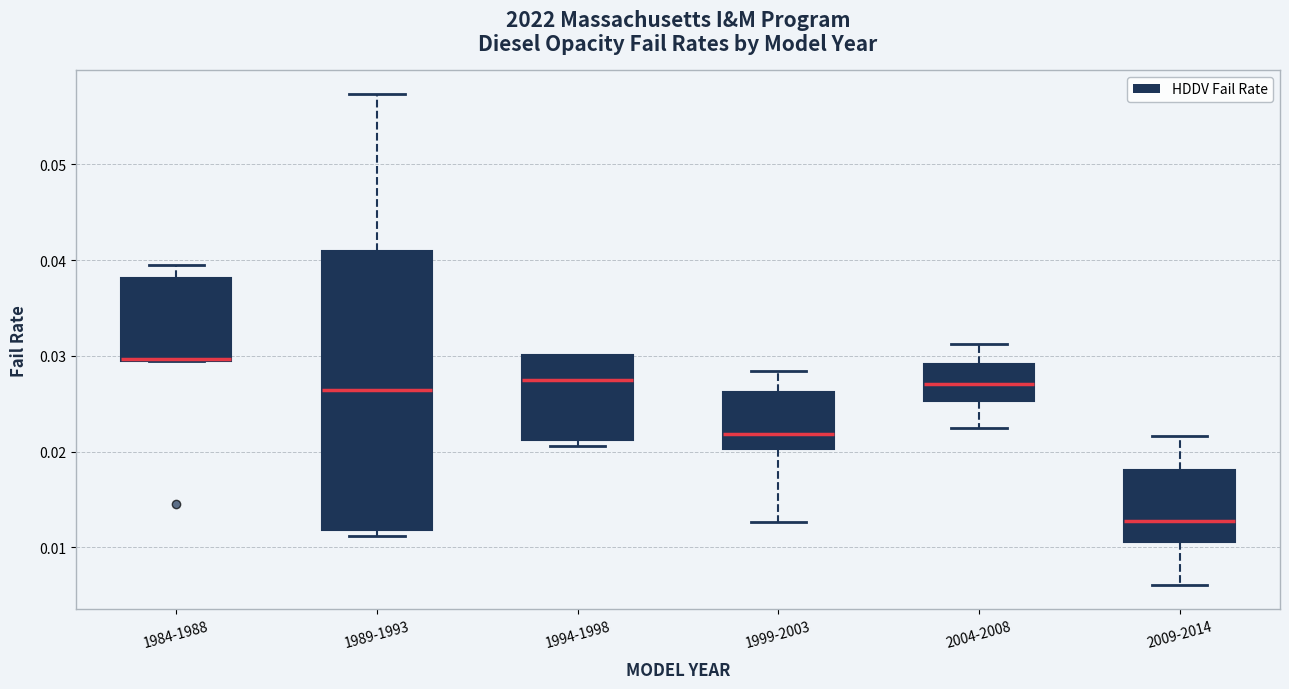

Reading left to right, read every box against the y-axis: the position of its median line, the range the box covers, and the ends of its whiskers. The values are not printed on the chart, so give them approximately, as read against the axis.

1984-1988: median 0.030, box 0.029 to 0.038, whiskers 0.029 to 0.039
1989-1993: median 0.026, box 0.012 to 0.041, whiskers 0.011 to 0.057
1994-1998: median 0.027, box 0.021 to 0.030, whiskers 0.021 (just below the box's lower edge) to 0.030
1999-2003: median 0.022, box 0.020 to 0.026, whiskers 0.013 to 0.028
2004-2008: median 0.027, box 0.025 to 0.029, whiskers 0.022 to 0.031
2009-2014: median 0.013, box 0.011 to 0.018, whiskers 0.006 to 0.022